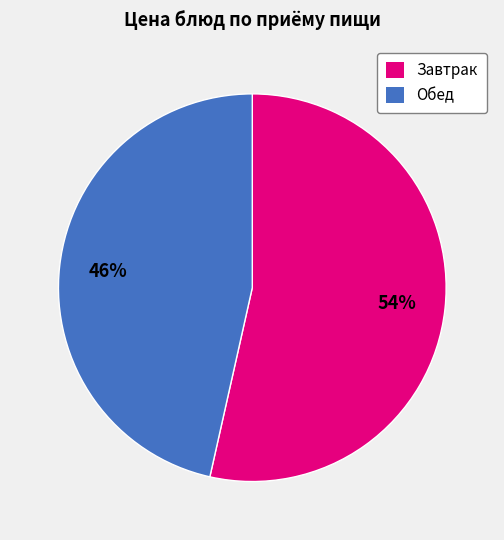

Does any single category account for the majority?

Yes